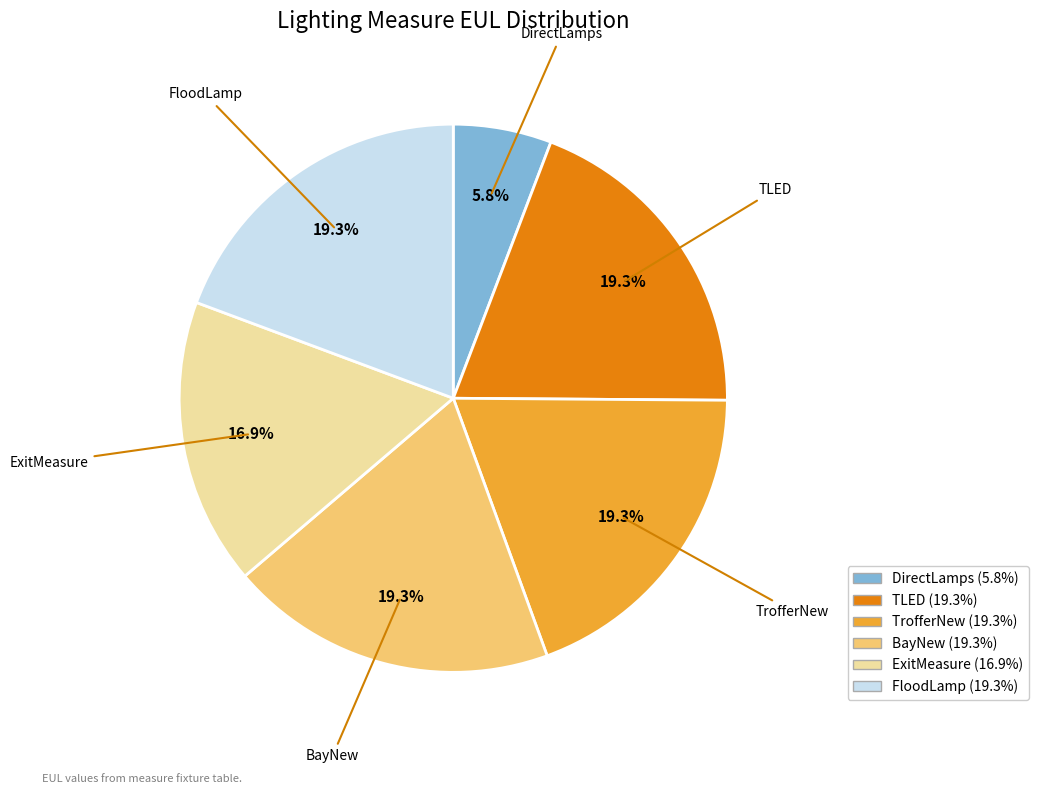

Does TLED account for over 50% of the chart?

No